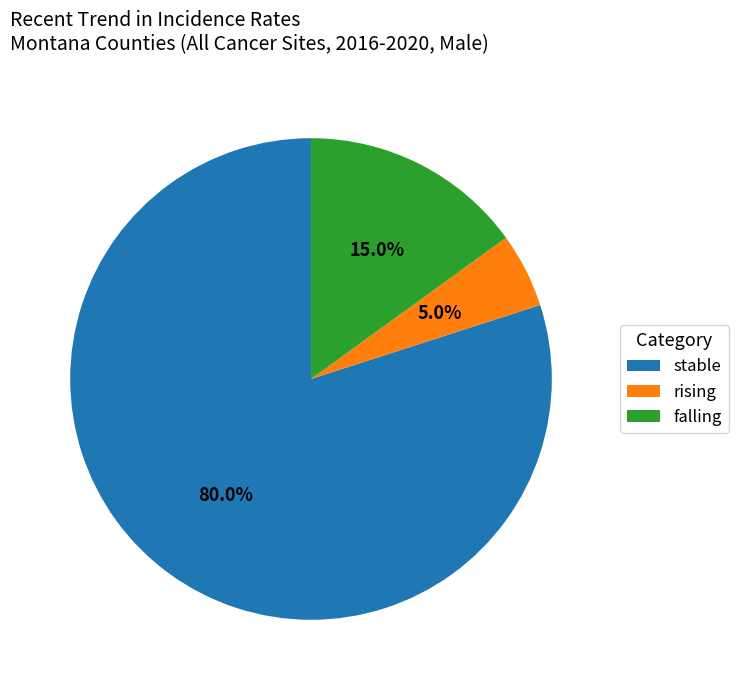

What percentage is the falling slice, to the nearest percent?

15%